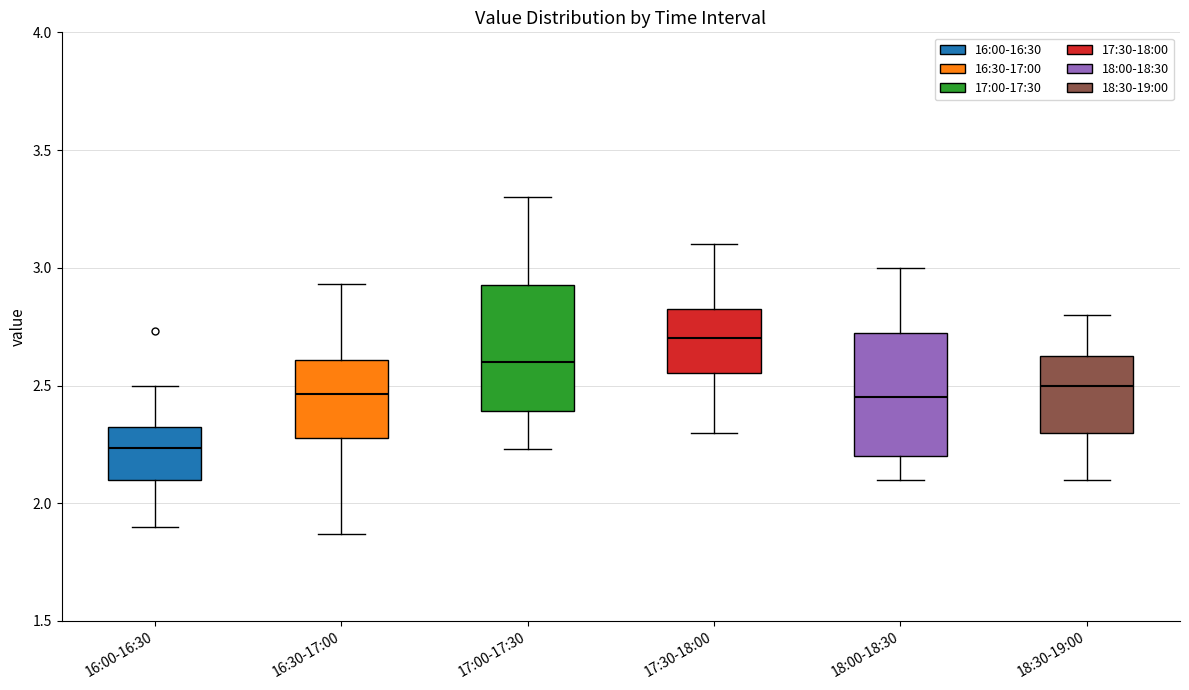

Reading left to right, read every box against the y-axis: the position of its median line, the range the box covers, and the ends of its whiskers. The values are not printed on the chart, so give them approximately, as read against the axis.

16:00-16:30: median 2.25, box 2.10 to 2.35, whiskers 1.90 to 2.50
16:30-17:00: median 2.45, box 2.30 to 2.60, whiskers 1.85 to 2.95
17:00-17:30: median 2.60, box 2.40 to 2.95, whiskers 2.25 to 3.30
17:30-18:00: median 2.70, box 2.55 to 2.85, whiskers 2.30 to 3.10
18:00-18:30: median 2.45, box 2.20 to 2.75, whiskers 2.10 to 3.00
18:30-19:00: median 2.50, box 2.30 to 2.65, whiskers 2.10 to 2.80